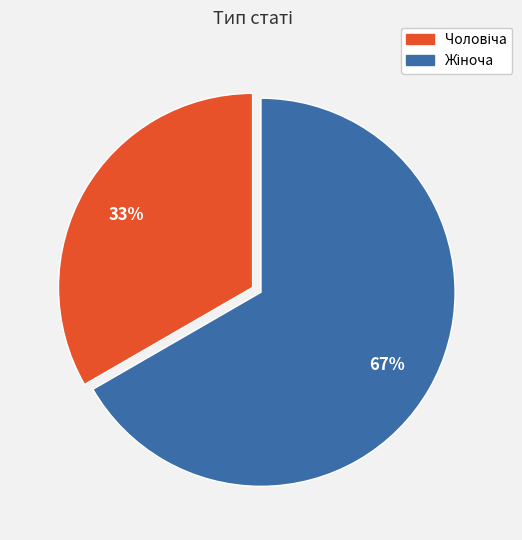

Is there any slice that represents more than half of the pie?

Yes